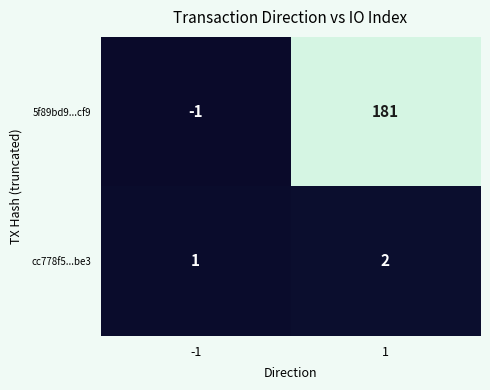

How many values in the 5f89bd9...cf9 series are below 181?

1